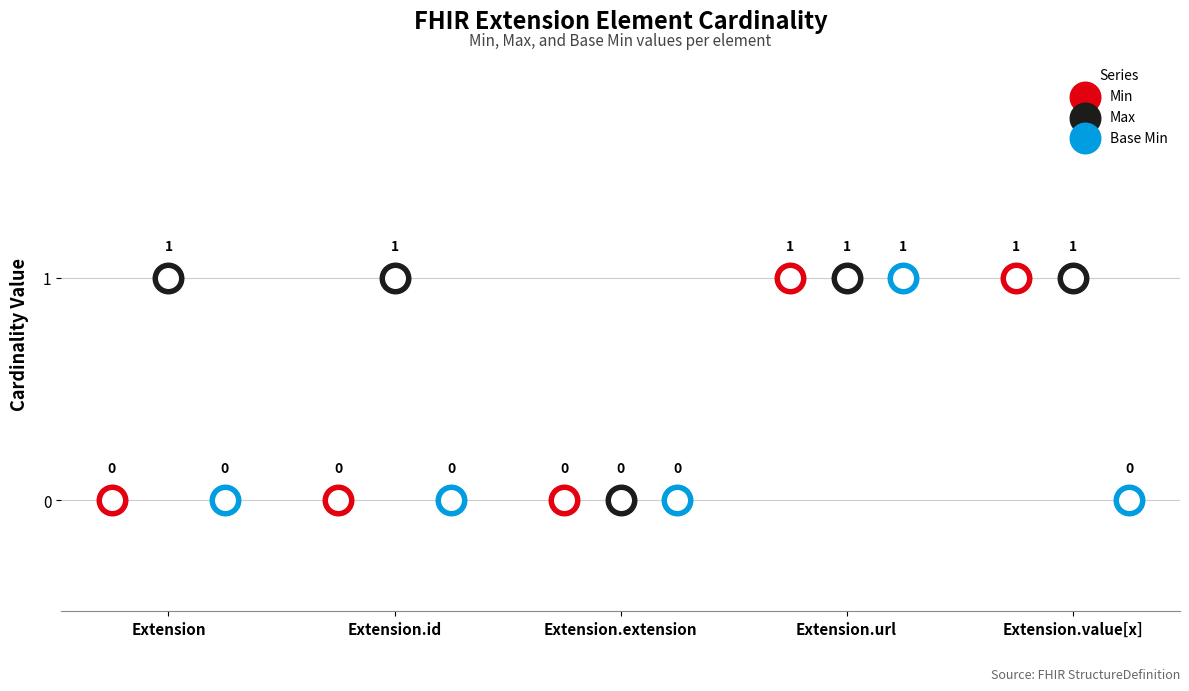

Which series reaches the minimum Y coordinate?

Min